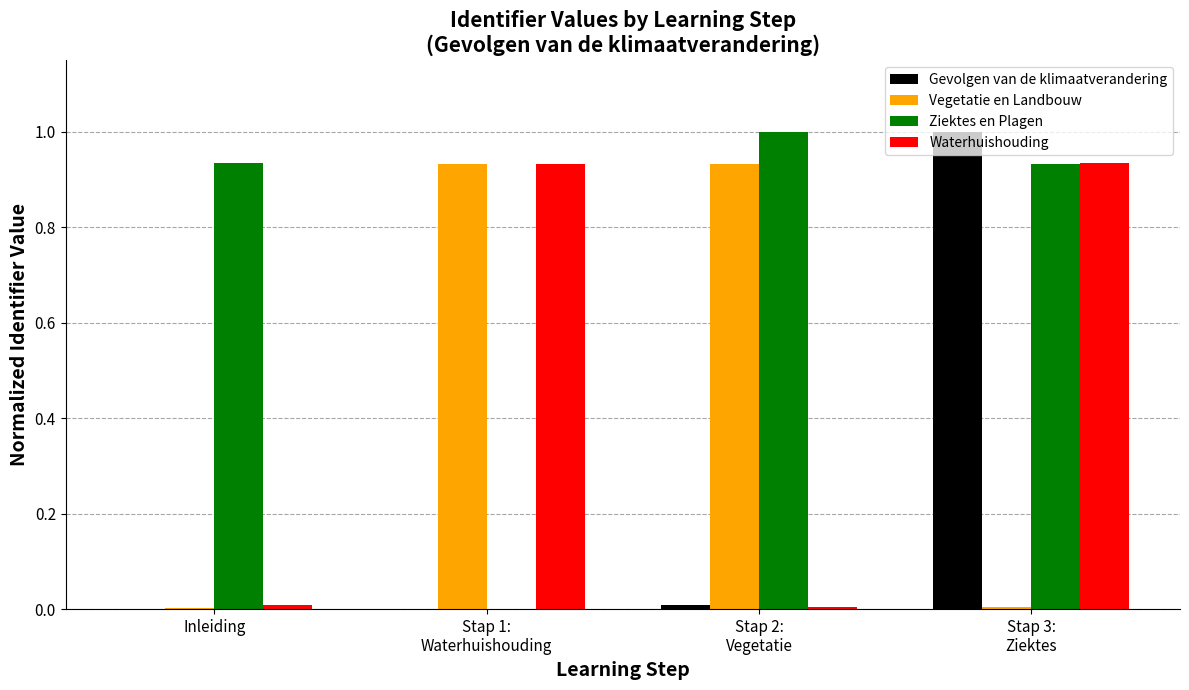

Is it true that Gevolgen van de klimaatverandering equals 0.0 at Inleiding?

True